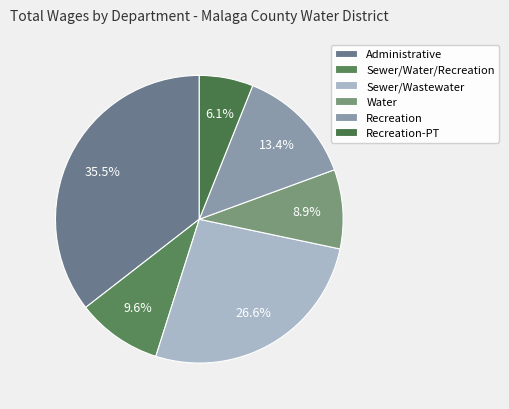

To the nearest percent, what portion does Sewer/Wastewater represent?

27%